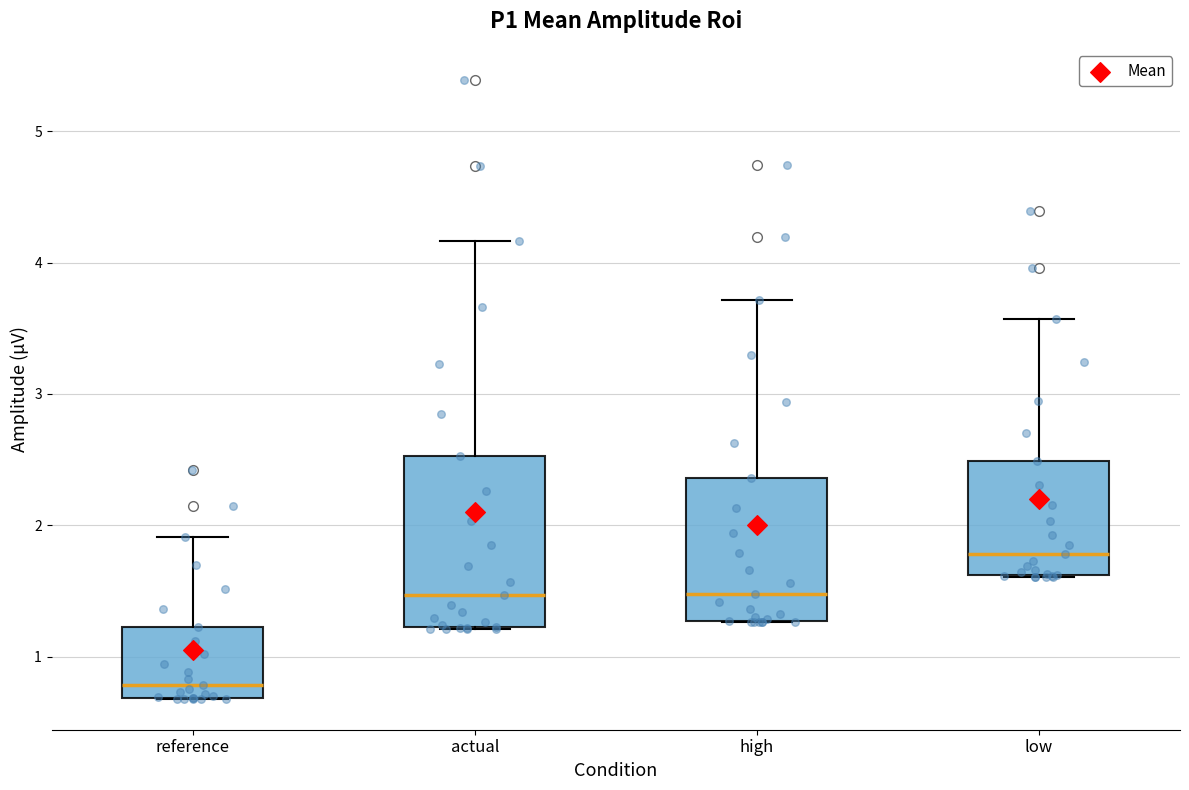

Reading left to right, read every box against the y-axis: the position of its median line, the range the box covers, and the ends of its whiskers. The values are not printed on the chart, so give them approximately, as read against the axis.

reference: median 0.8, box 0.7 to 1.2, whiskers 0.7 to 1.9
actual: median 1.5, box 1.2 to 2.5, whiskers 1.2 to 4.2
high: median 1.5, box 1.3 to 2.4, whiskers 1.3 to 3.7
low: median 1.8, box 1.6 to 2.5, whiskers 1.6 to 3.6